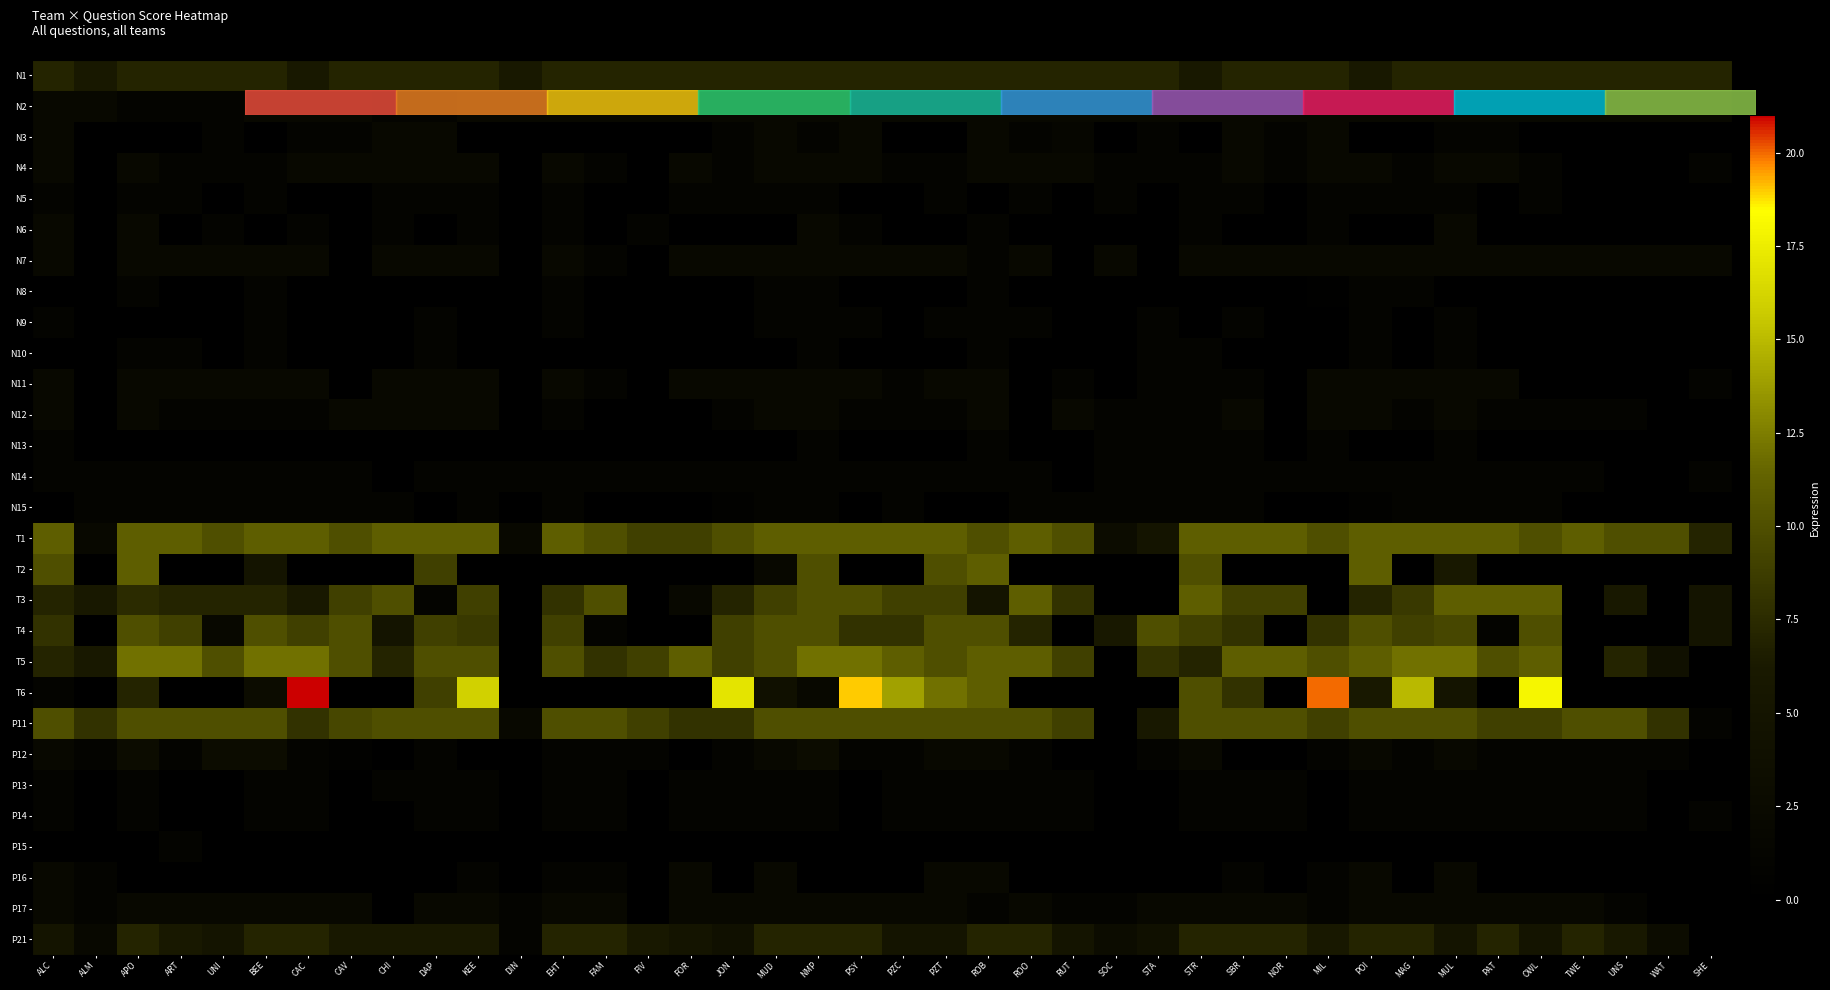

Which category has the lowest value across all series?

ALM